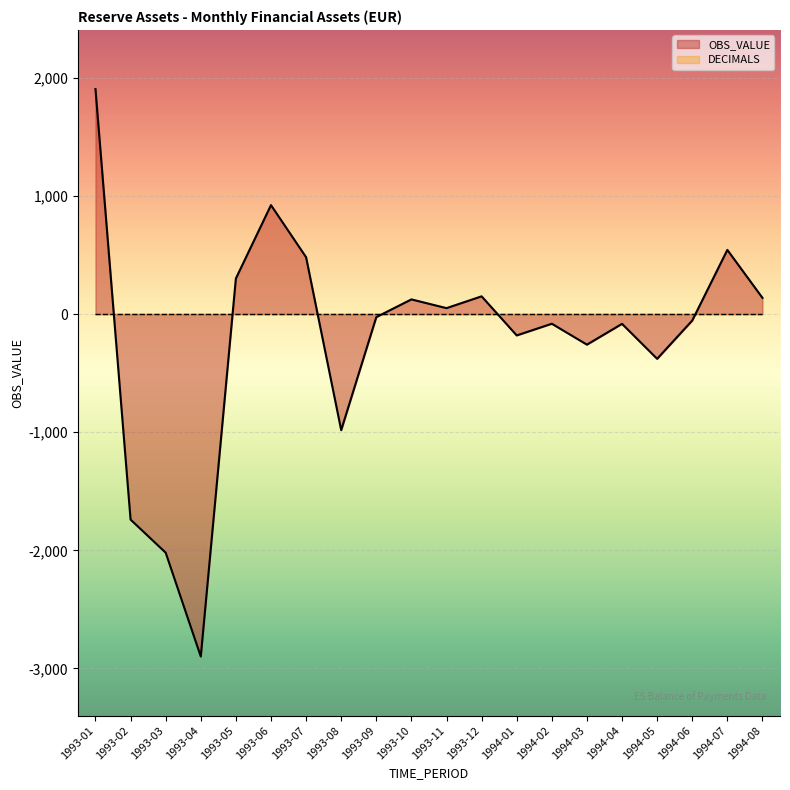

What is the label of the 5th point from the left?

1993-05